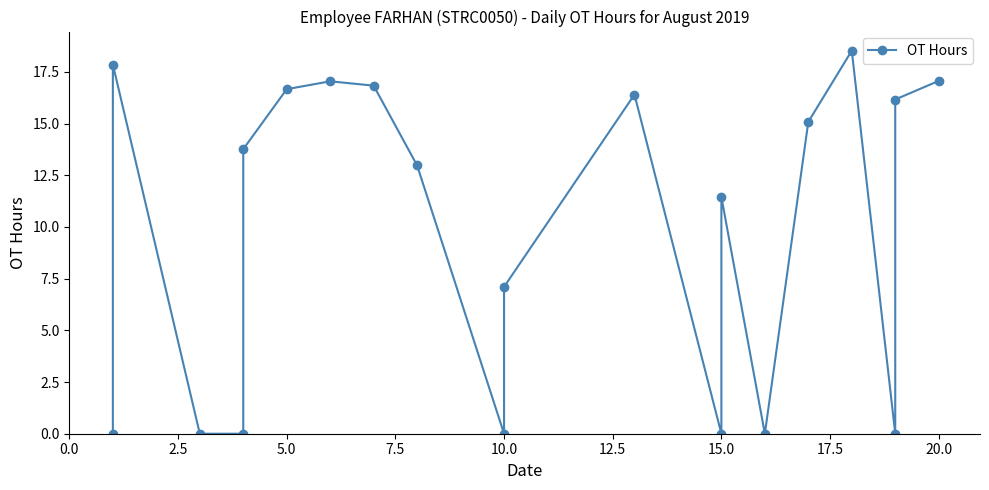

Is it true that the value at 15.0 is 5.7?

False